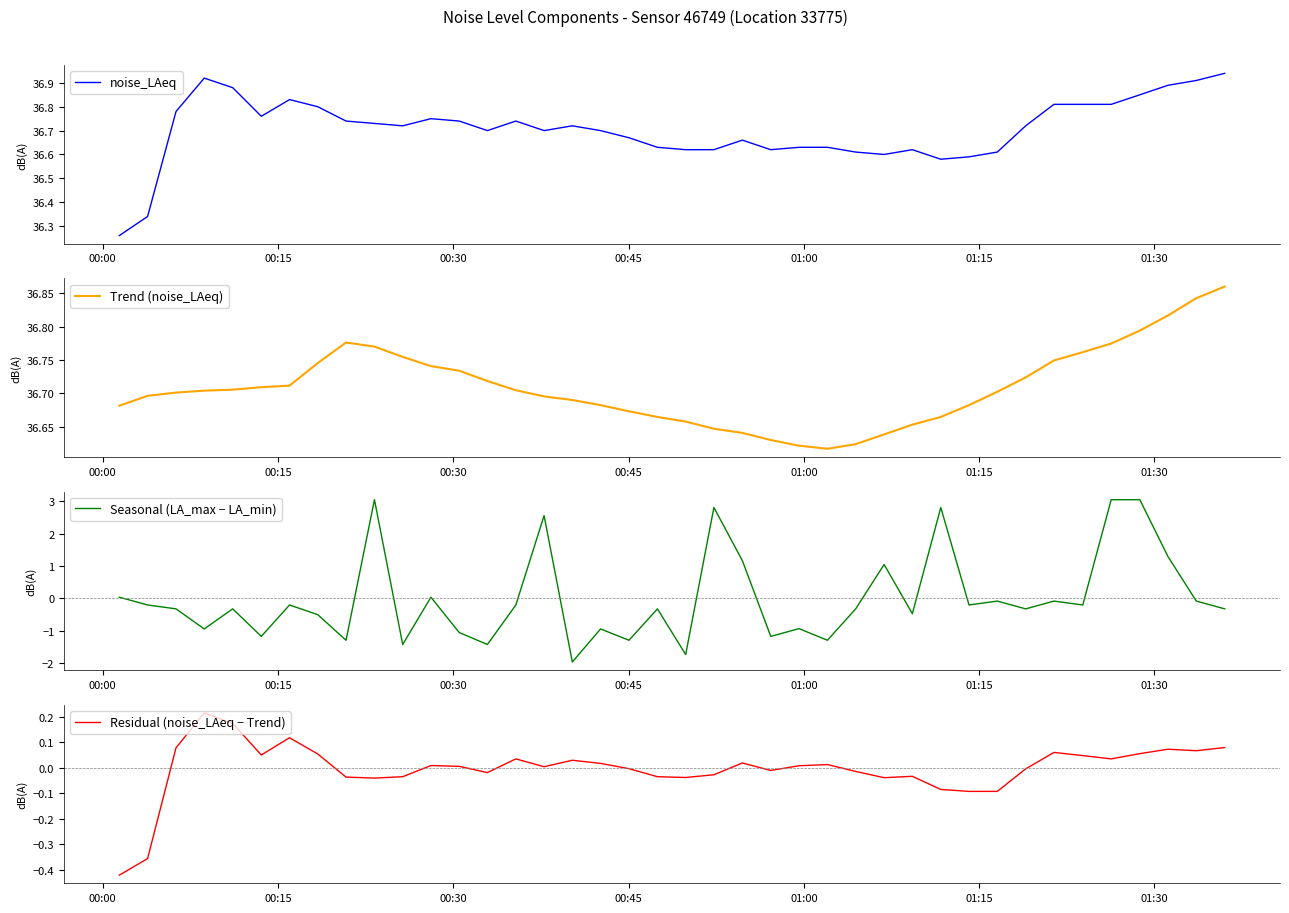

What are all the series names shown in the legend?

noise_LAeq, Trend (noise_LAeq), Seasonal (LA_max − LA_min), Residual (noise_LAeq − Trend)